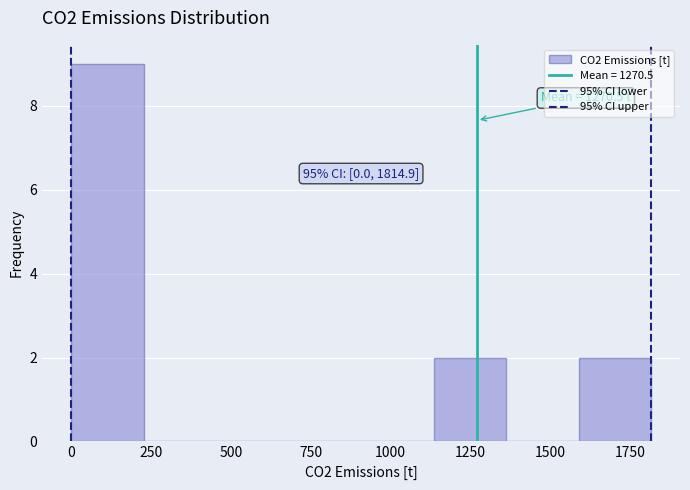

Which range on the x-axis has the tallest bar?

0 to 250